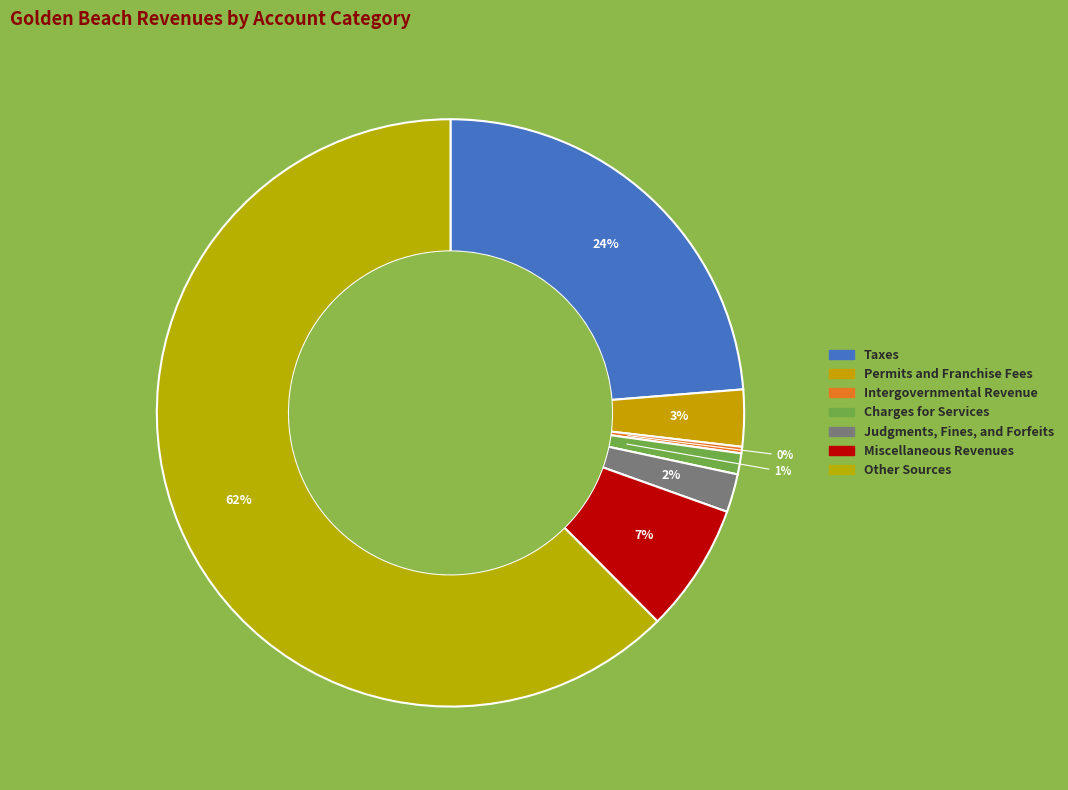

What is the change in value from Taxes to Permits and Franchise Fees?

-4869241